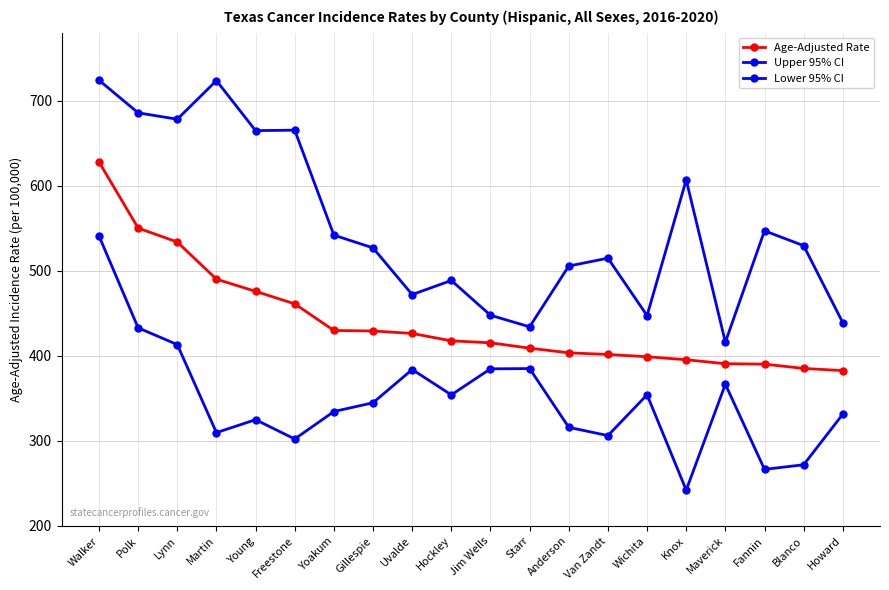

Does the chart display data point markers on the line(s)?

Yes